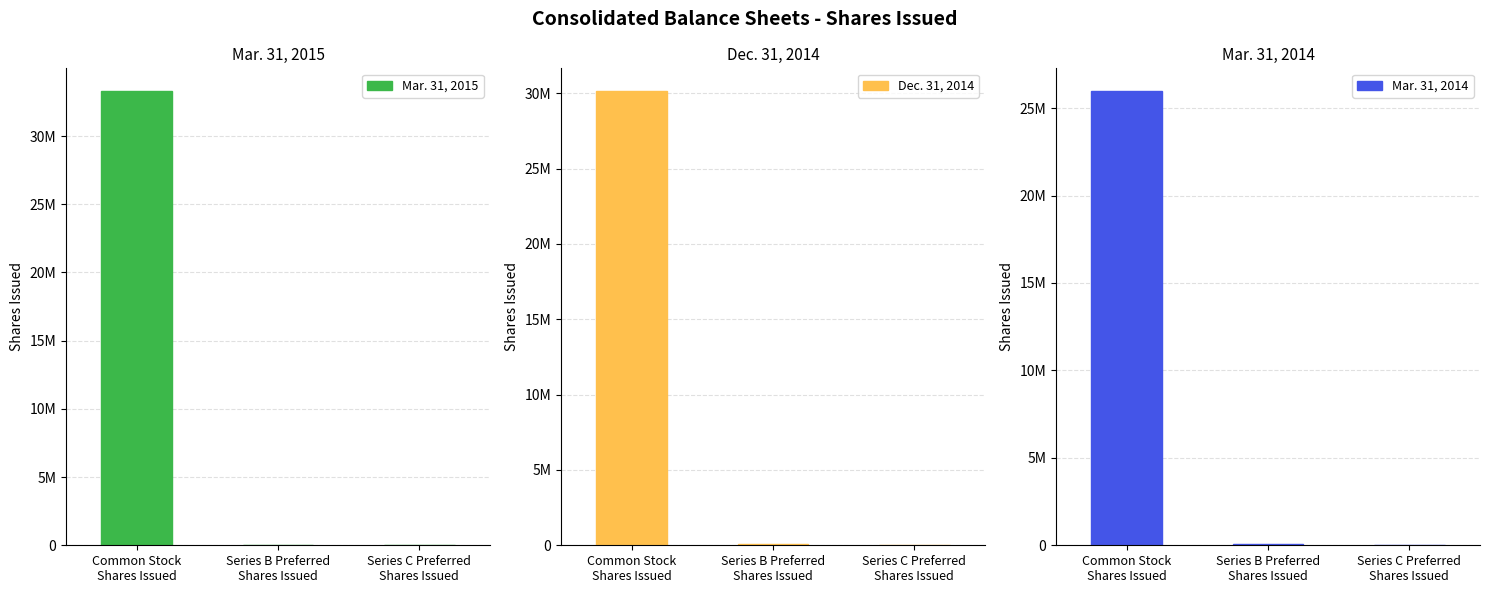

How many bars are there in each group?

3